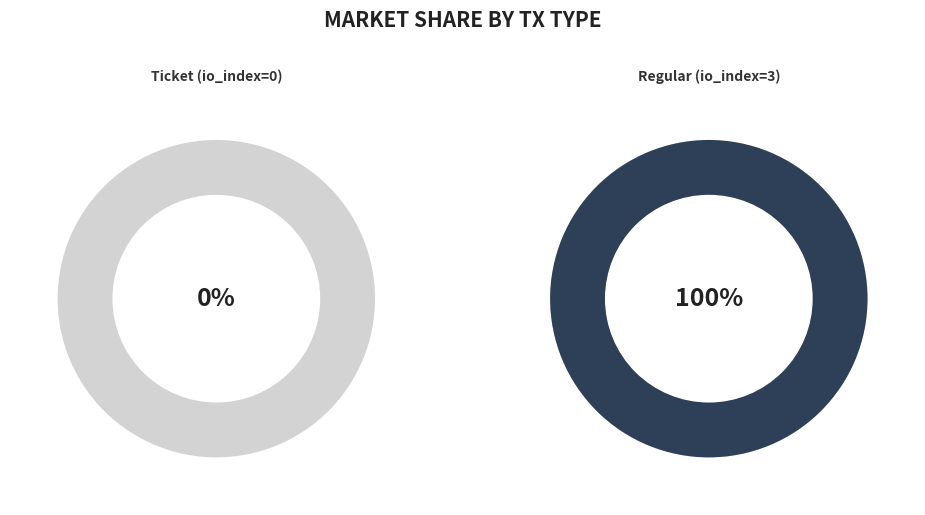

Does Regular (io_index=3) account for over 50% of the chart?

Yes